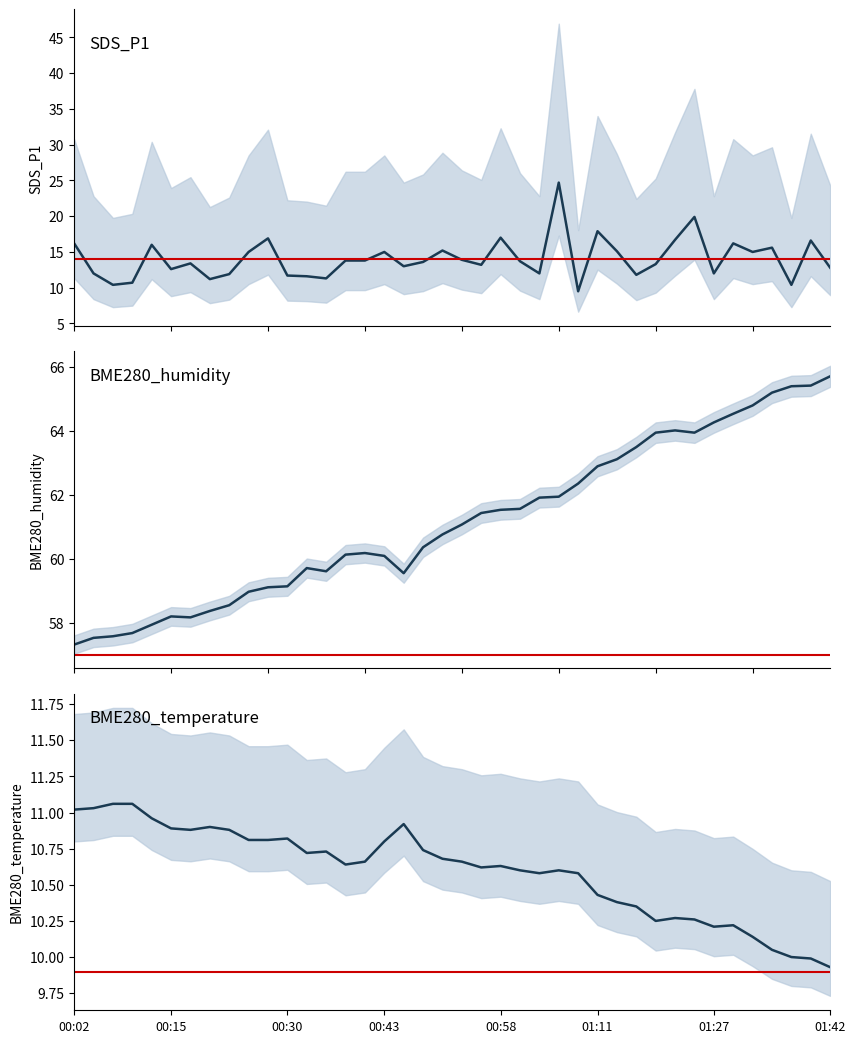

Is this an area chart (filled region under the line)?

No